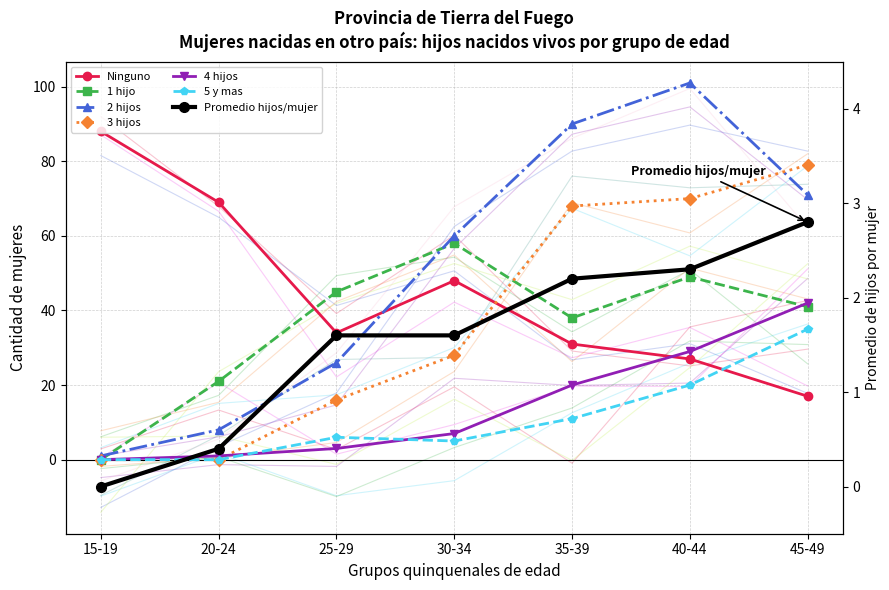

Reading left to right, what are all the values shown in this chart?

Ninguno: 15-19=88	20-24=69	25-29=34	30-34=48	35-39=31	40-44=27	45-49=17
1 hijo: 15-19=0	20-24=21	25-29=45	30-34=58	35-39=38	40-44=49	45-49=41
2 hijos: 15-19=1	20-24=8	25-29=26	30-34=60	35-39=90	40-44=101	45-49=71
3 hijos: 15-19=0	20-24=0	25-29=16	30-34=28	35-39=68	40-44=70	45-49=79
4 hijos: 15-19=0	20-24=1	25-29=3	30-34=7	35-39=20	40-44=29	45-49=42
5 y mas: 15-19=0	20-24=0	25-29=6	30-34=5	35-39=11	40-44=20	45-49=35